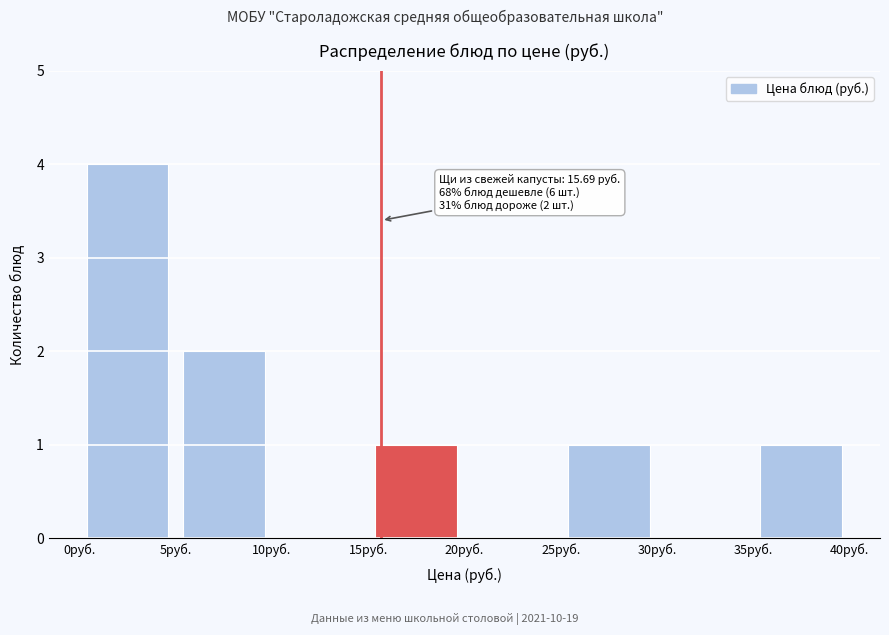

Which range on the x-axis has the tallest bar?

0 to 5